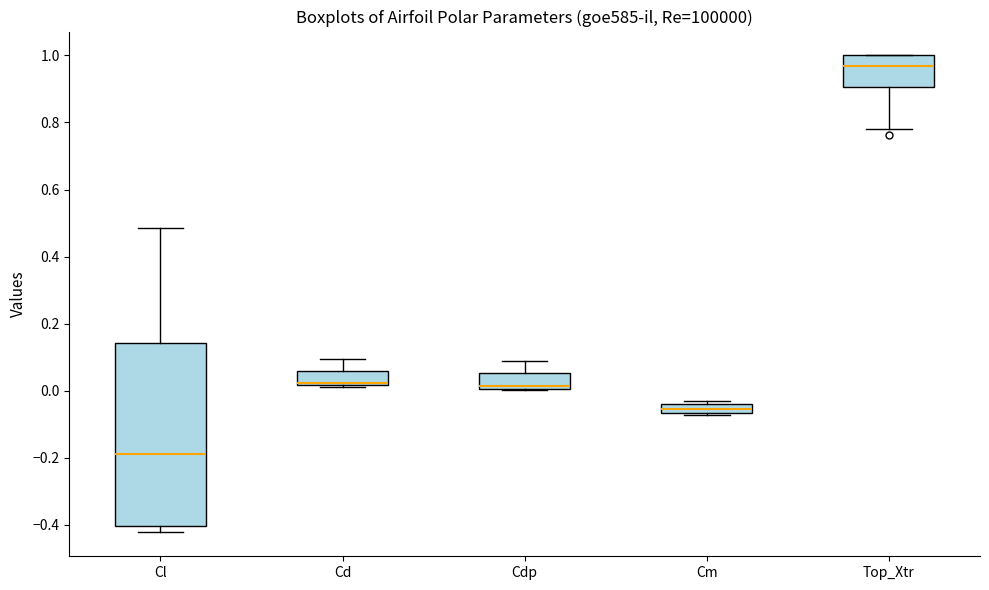

Which box is the tallest, from its lower edge to its upper edge?

Cl